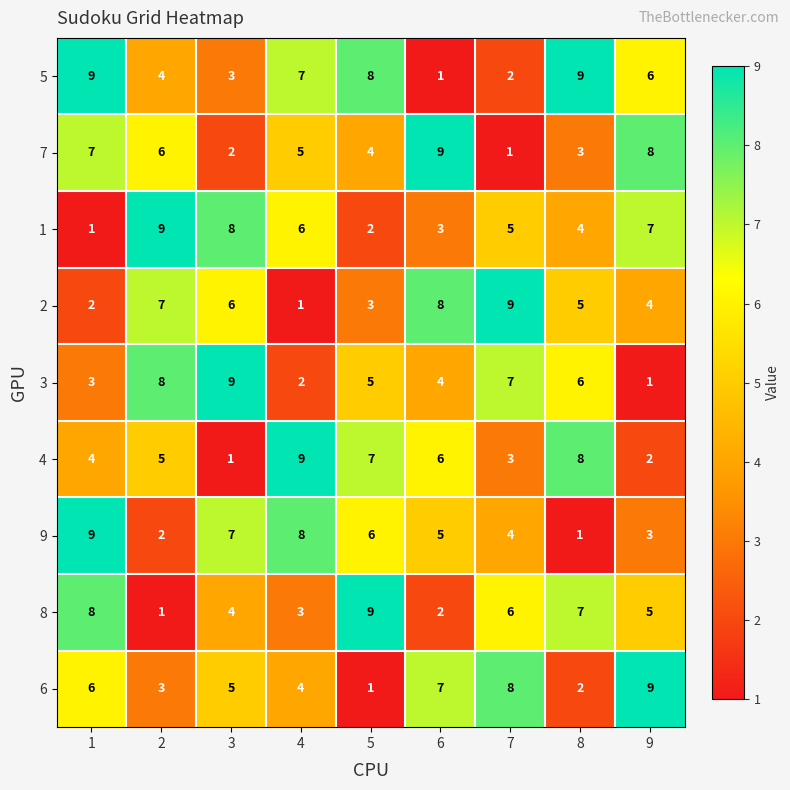

What is the sum of the 9 values at 7 and 2?

6